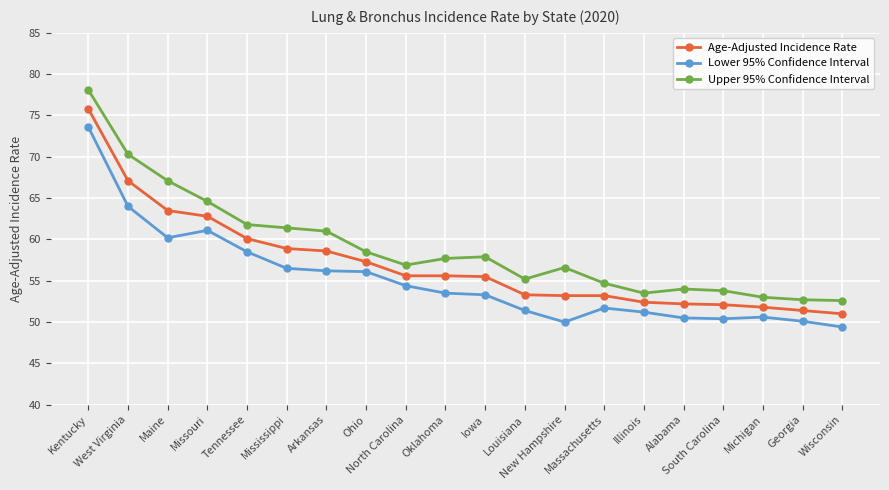

At which label does Age-Adjusted Incidence Rate first exceed 55?

Kentucky